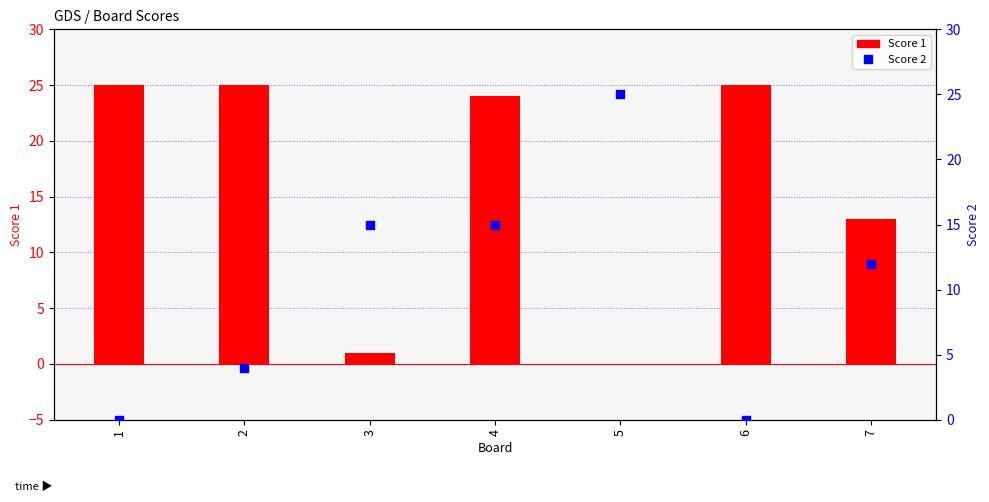

Which series has the largest total across all categories?

Score 1